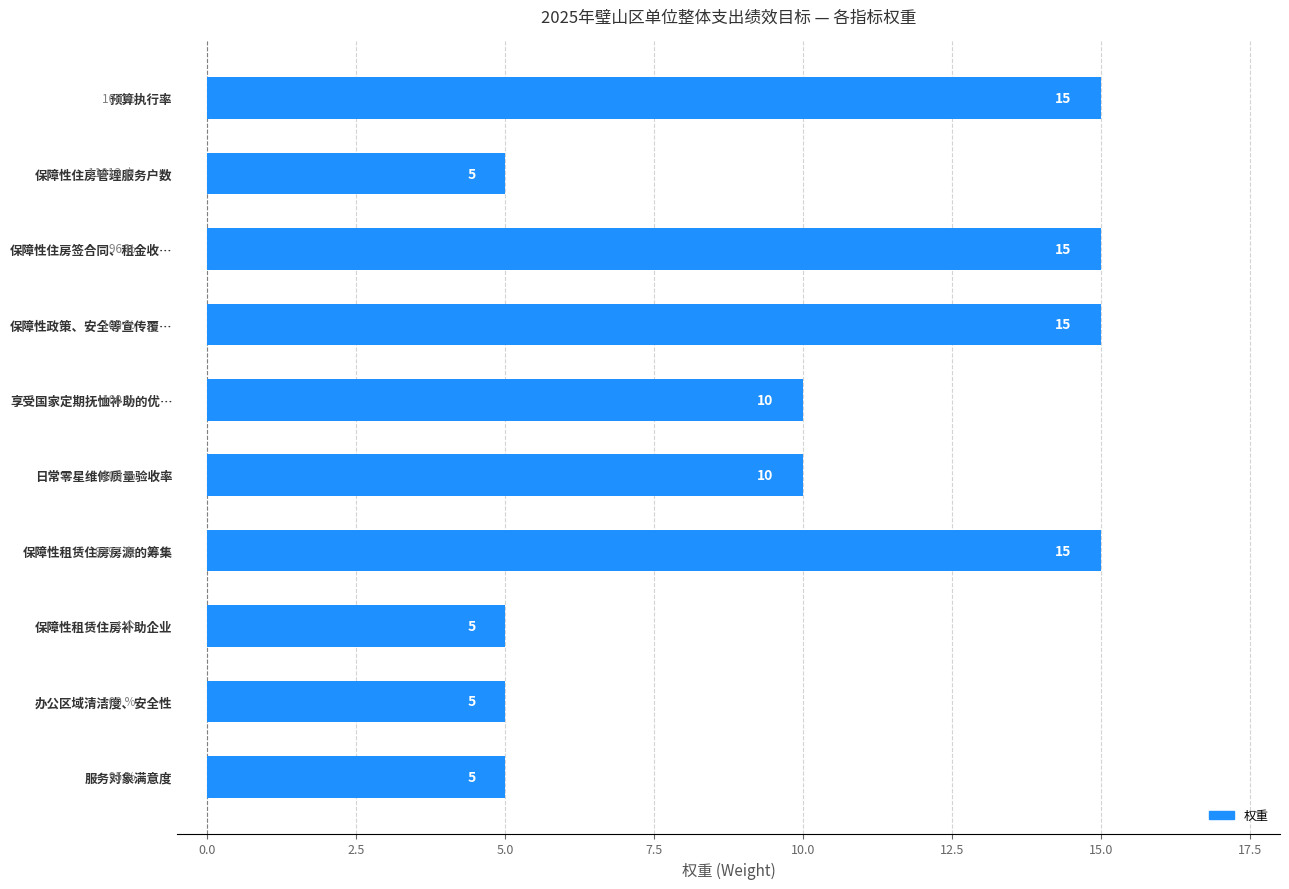

Count the values in the range 5 to 15.

10